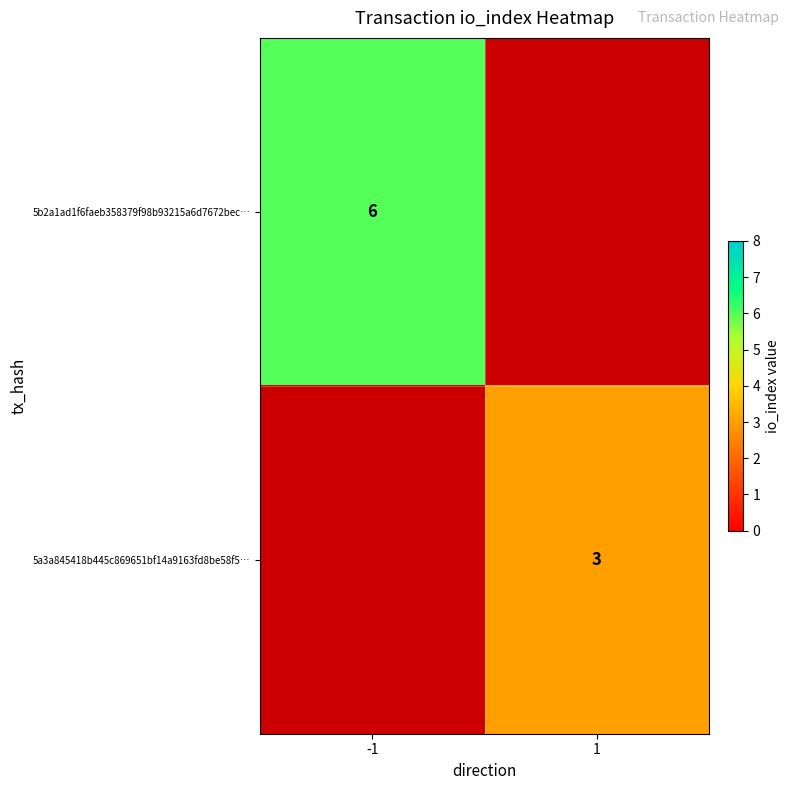

The value of 5b2a1ad1f6faeb358379f98b93215a6d7672bec… at -1 is 6. True or false?

True